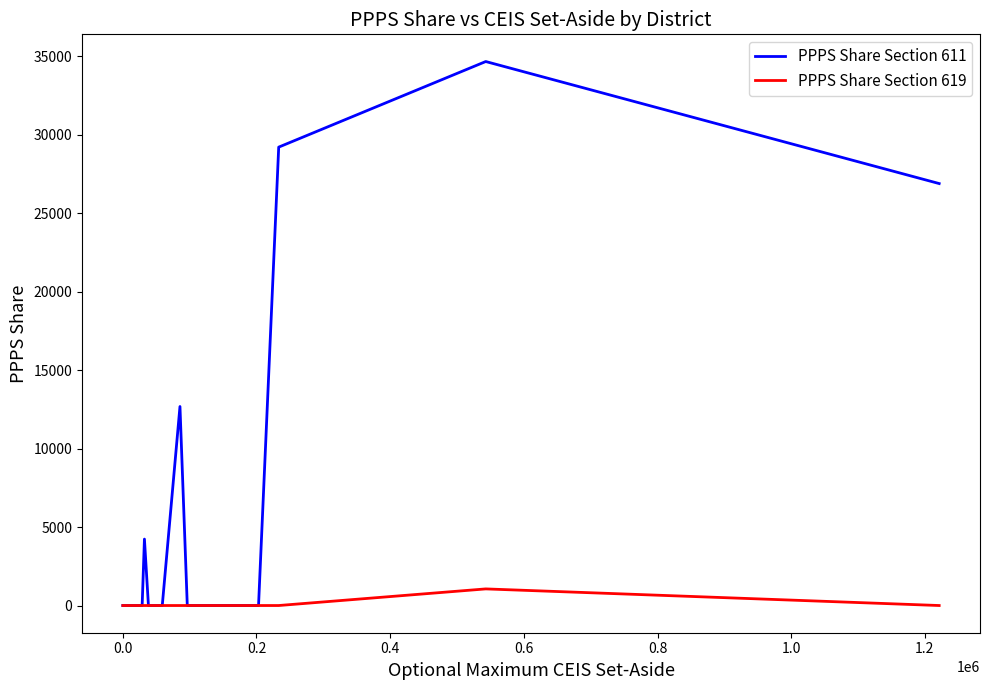

List the series in order of their peak value, lowest first.

PPPS Share Section 619, PPPS Share Section 611